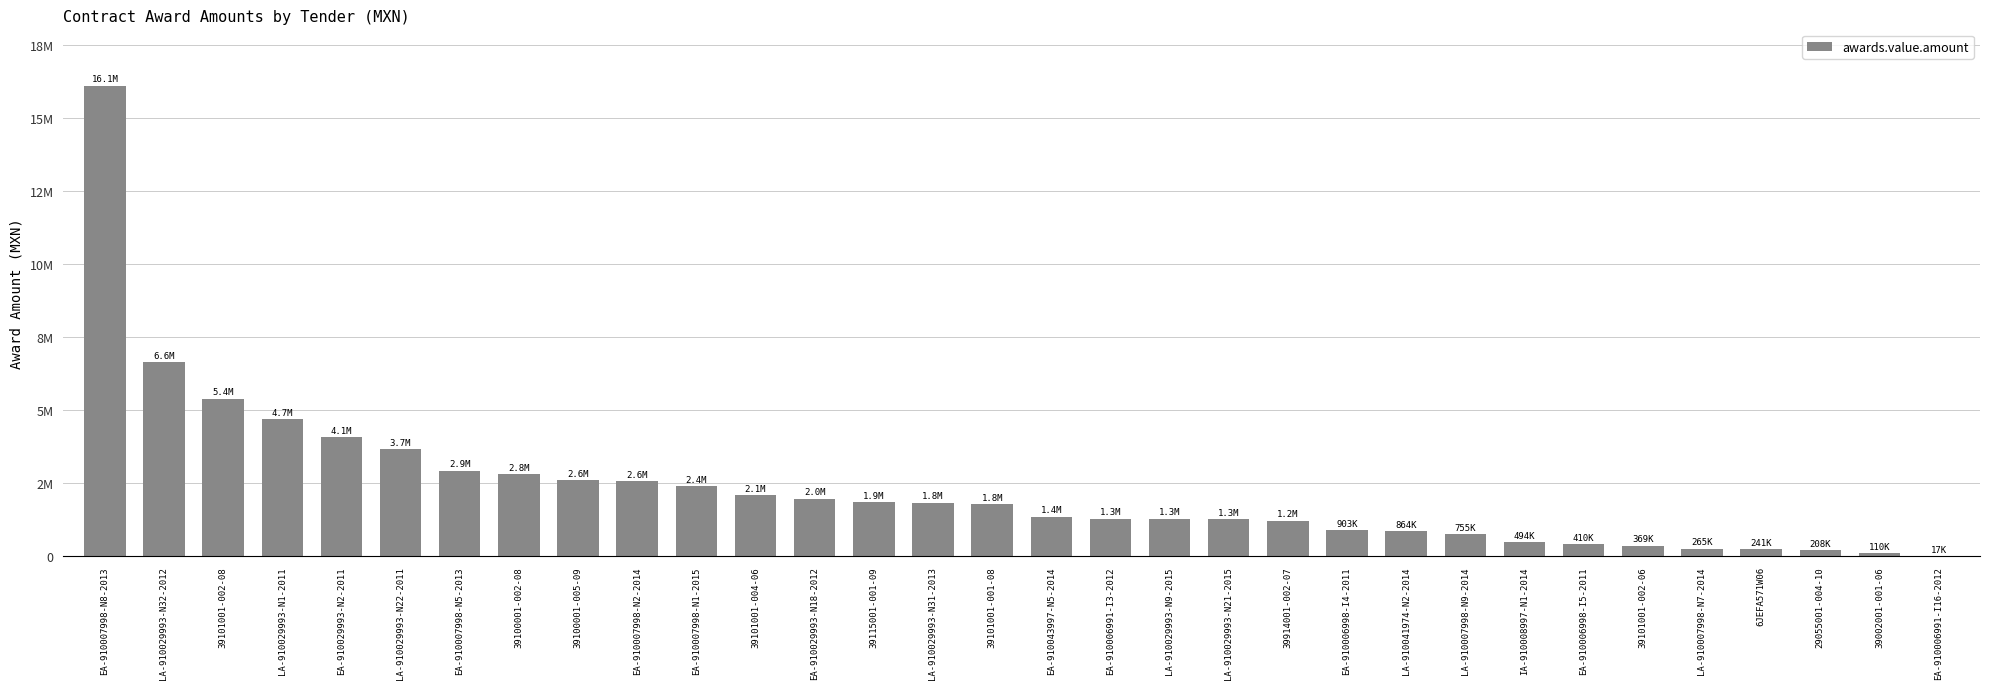

Reading left to right, transcribe all the data shown in this chart.

EA-910007998-N8-2013=16089031.0	LA-910029993-N32-2012=6633150.0	39101001-002-08=5386500.0	LA-910029993-N1-2011=4686950.0	EA-910029993-N2-2011=4069705.0	LA-910029993-N22-2011=3676845.0	EA-910007998-N5-2013=2925600.0	39100001-002-08=2805506.0	39100001-005-09=2609076.0	EA-910007998-N2-2014=2561000.0	EA-910007998-N1-2015=2395250.0	39101001-004-06=2095145.0	EA-910029993-N18-2012=1978648.0	39115001-001-09=1863291.0	LA-910029993-N31-2013=1834000.0	39101001-001-08=1787067.5	EA-910043997-N5-2014=1357705.5	EA-910006991-I3-2012=1290800.0	LA-910029993-N9-2015=1288880.0	LA-910029993-N21-2015=1262936.7	39914001-002-07=1225140.1	EA-910006998-I4-2011=903645.0	LA-910041974-N2-2014=864900.0	LA-910007998-N9-2014=755635.0	IA-910008997-N1-2014=494616.0	EA-910006998-I5-2011=410400.0	39101001-002-06=369110.0	LA-910007998-N7-2014=265650.0	6JEFA571W06=241868.0	29055001-004-10=208440.0	39002001-001-06=110392.0	EA-910006991-I16-2012=17210.0